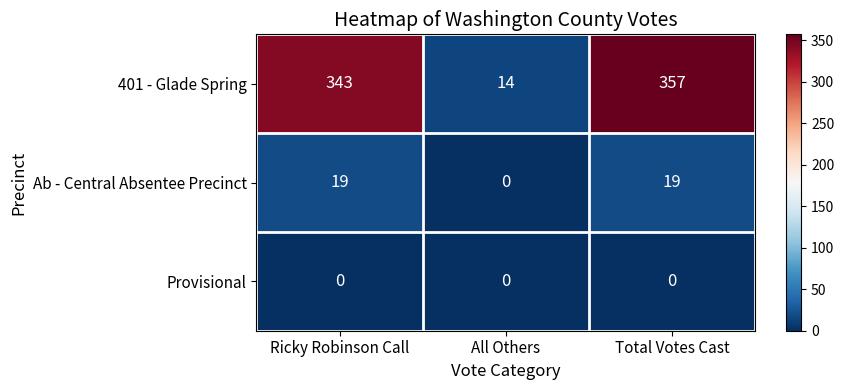

Is it true that Ab - Central Absentee Precinct equals 0 at All Others?

True